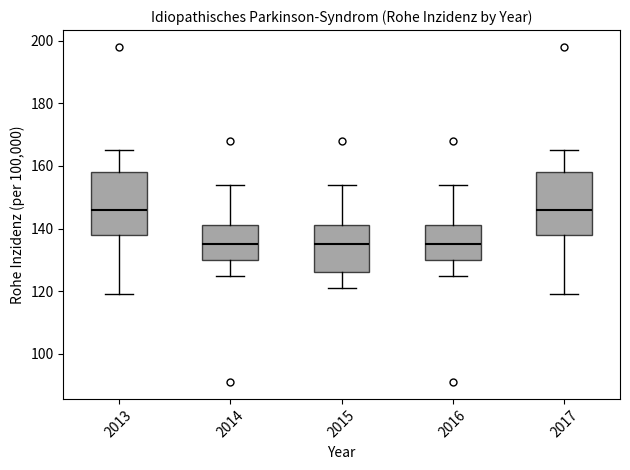

Reading left to right, transcribe this box plot: for each box, give where its median line is, the range the box spans, and where its two whiskers end, as read against the y-axis. The values are not printed on the chart, so give them approximately, as read against the axis.

2013: median 146, box 138 to 158, whiskers 120 to 166
2014: median 136, box 130 to 142, whiskers 126 to 154
2015: median 136, box 126 to 142, whiskers 122 to 154
2016: median 136, box 130 to 142, whiskers 126 to 154
2017: median 146, box 138 to 158, whiskers 120 to 166